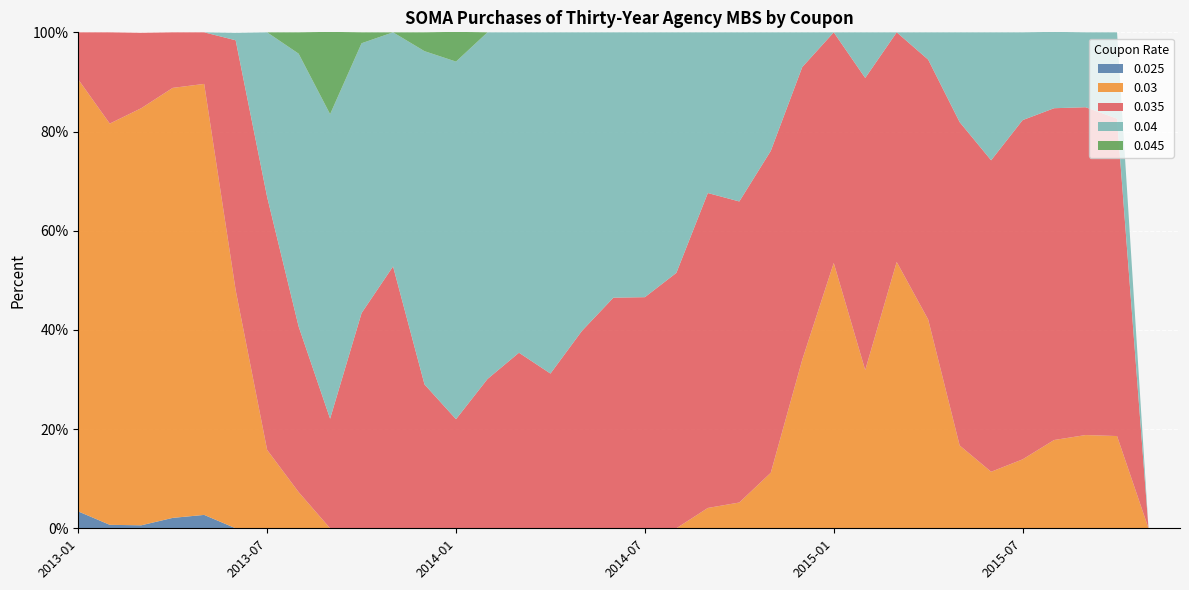

Reading right to left, what are all the values shown in this chart?

0.025: 0.0	0.0	0.0	0.0	0.0	0.0	0.0	0.0	0.0	0.0	0.0	0.0	0.0	0.0	0.0	0.0	0.0	0.0	0.0	0.0	0.0	0.0	0.0	0.0	0.0	0.0	0.0	0.0	0.0	0.0	0.0	2.7	2.1	0.6	0.7	3.4
0.03: 0.0	0.0	18.6	18.8	17.8	13.9	11.4	16.7	42.1	53.7	31.9	53.5	34.0	11.2	5.2	4.1	0.0	0.0	0.0	0.0	0.0	0.0	0.0	0.0	0.0	0.0	0.0	0.0	7.3	15.8	48.0	86.9	86.7	84.1	80.9	87.1
0.035: 0.0	0.0	64.0	66.1	66.9	68.4	62.8	65.2	52.4	46.3	58.9	46.5	59.0	64.9	60.7	63.5	51.5	46.6	46.5	39.8	31.2	35.4	30.1	22.0	29.0	52.8	43.4	22.1	33.4	51.0	50.4	10.4	11.2	15.2	18.4	9.5
0.04: 0.0	0.0	17.4	15.1	15.4	17.7	25.8	18.1	5.5	0.0	9.2	0.0	7.0	23.9	34.1	32.4	48.5	53.4	53.5	60.2	68.8	64.6	69.9	72.1	67.2	47.2	54.4	61.4	55.0	33.2	1.5	0.0	0.0	0.0	0.0	0.0
0.045: 0.0	0.0	0.0	0.0	0.0	0.0	0.0	0.0	0.0	0.0	0.0	0.0	0.0	0.0	0.0	0.0	0.0	0.0	0.0	0.0	0.0	0.0	0.0	6.0	3.8	0.0	2.2	16.6	4.3	0.0	0.0	0.0	0.0	0.0	0.0	0.0